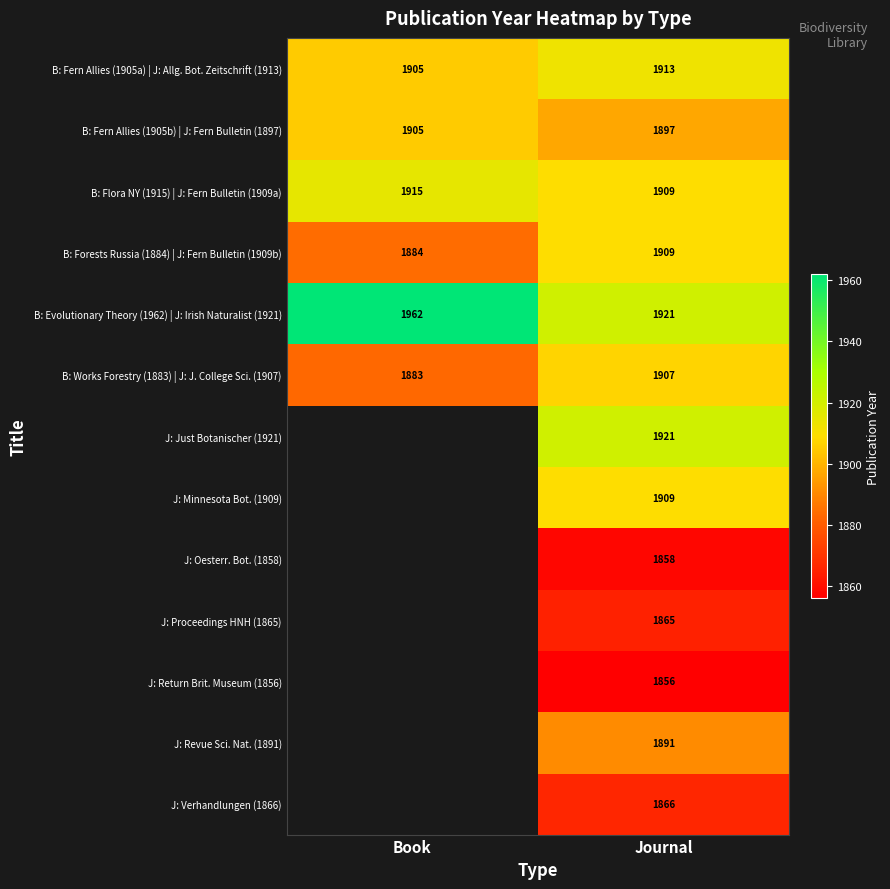

What is the difference between the highest and lowest values at Book?

79.0